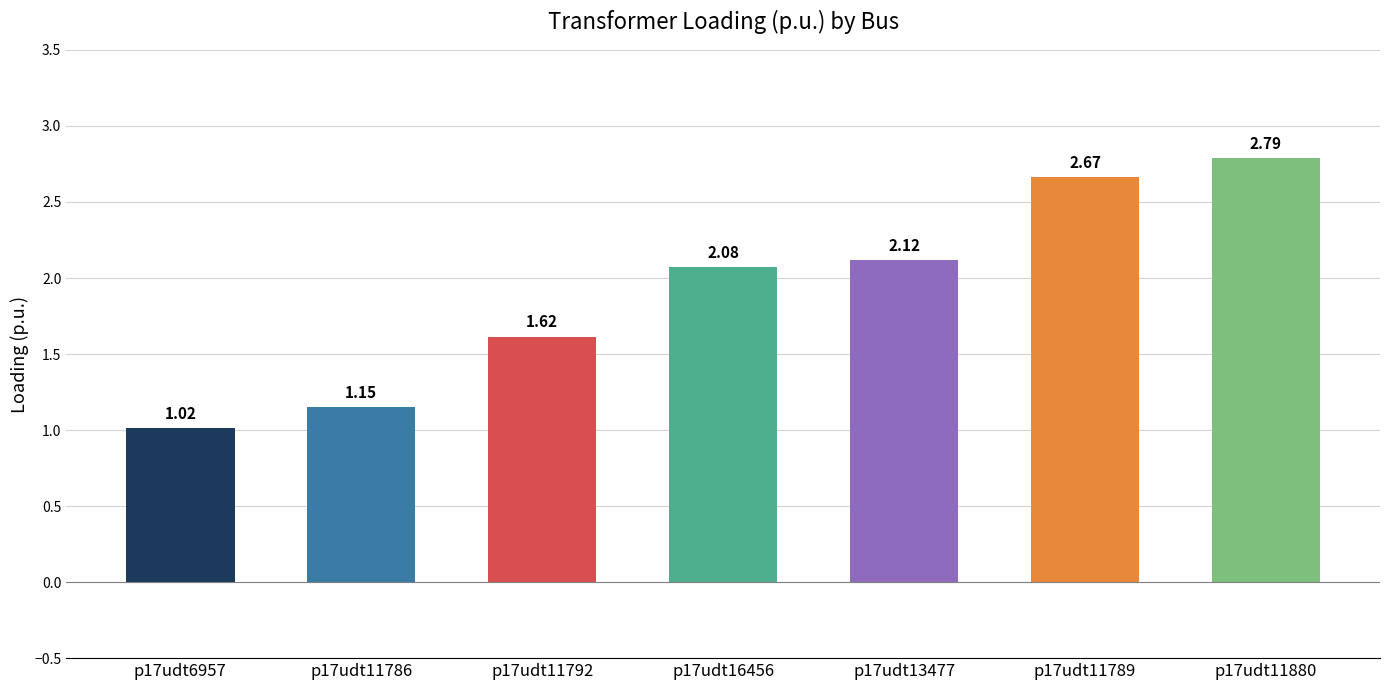

What is the label of the 5th bar from the right?

p17udt11792